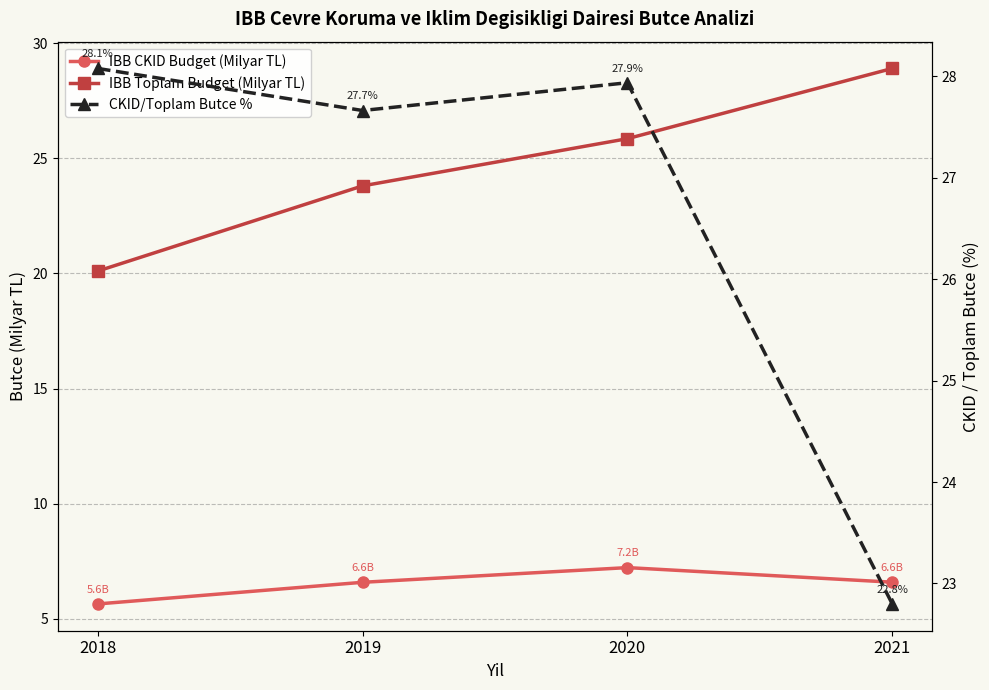

Which category has the lowest value in the CKID/Toplam Butce % series?

2021